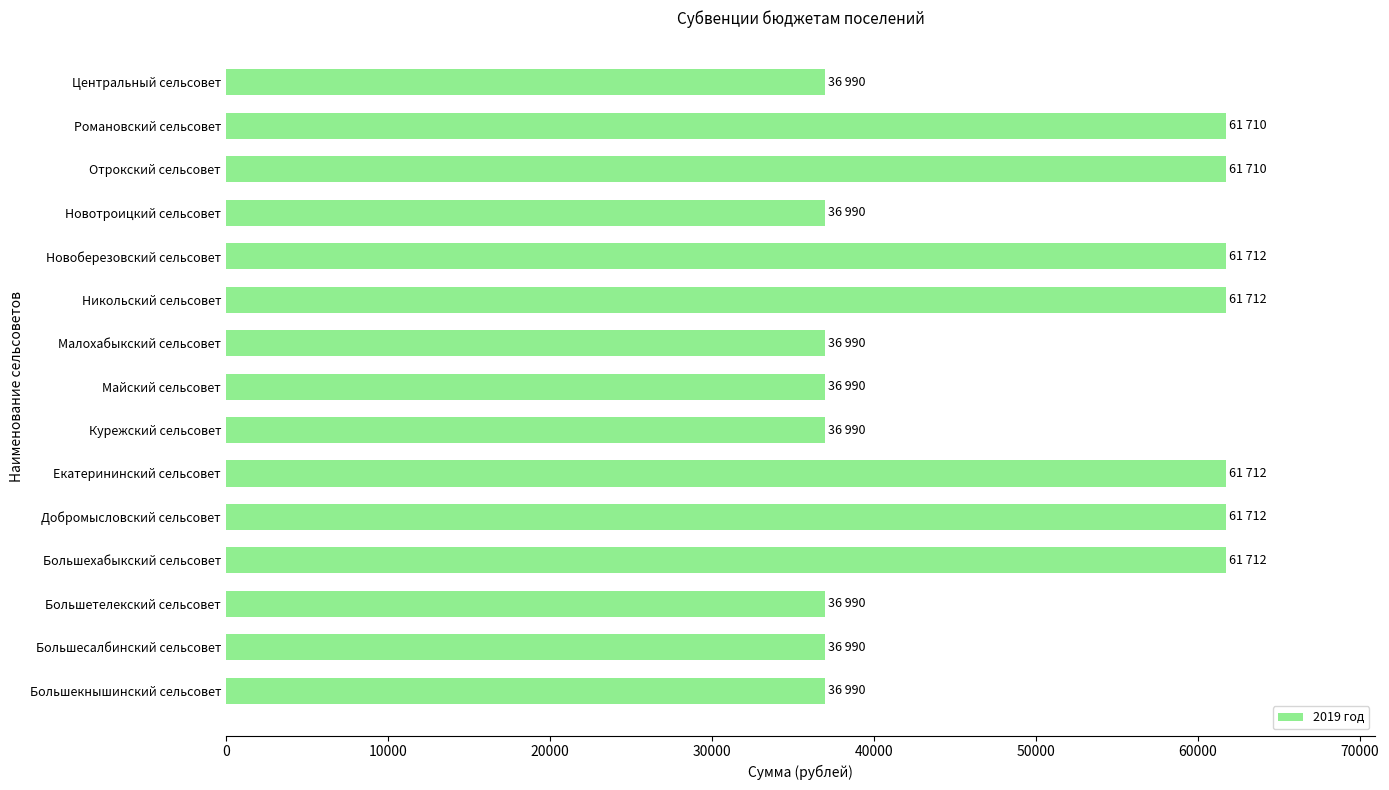

True or false: the data shows 107392 at Отрокский сельсовет.

False